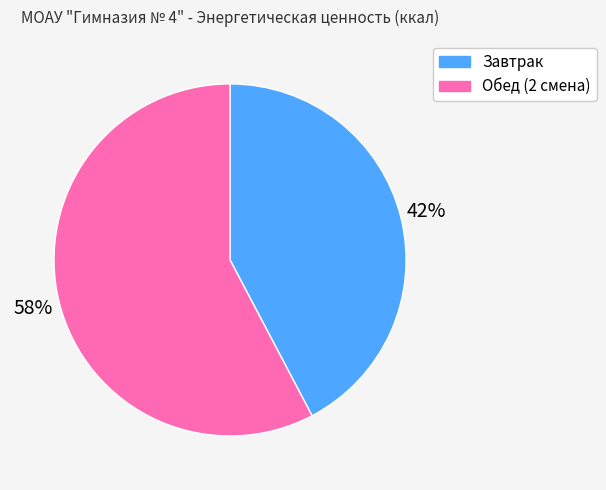

The Завтрак slice represents 35% of the pie. True or false?

False